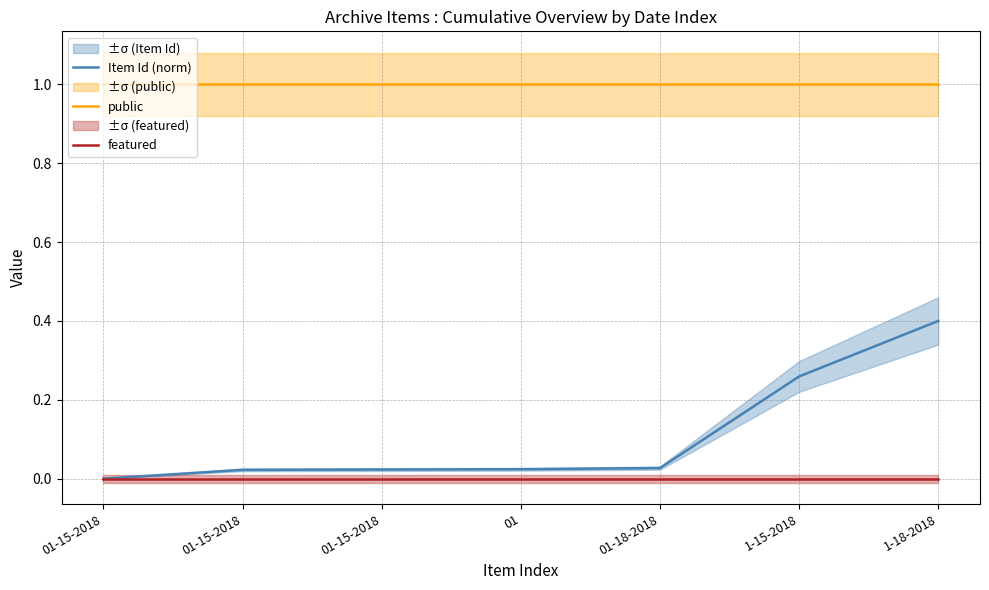

Is this an area chart (filled region under the line)?

No